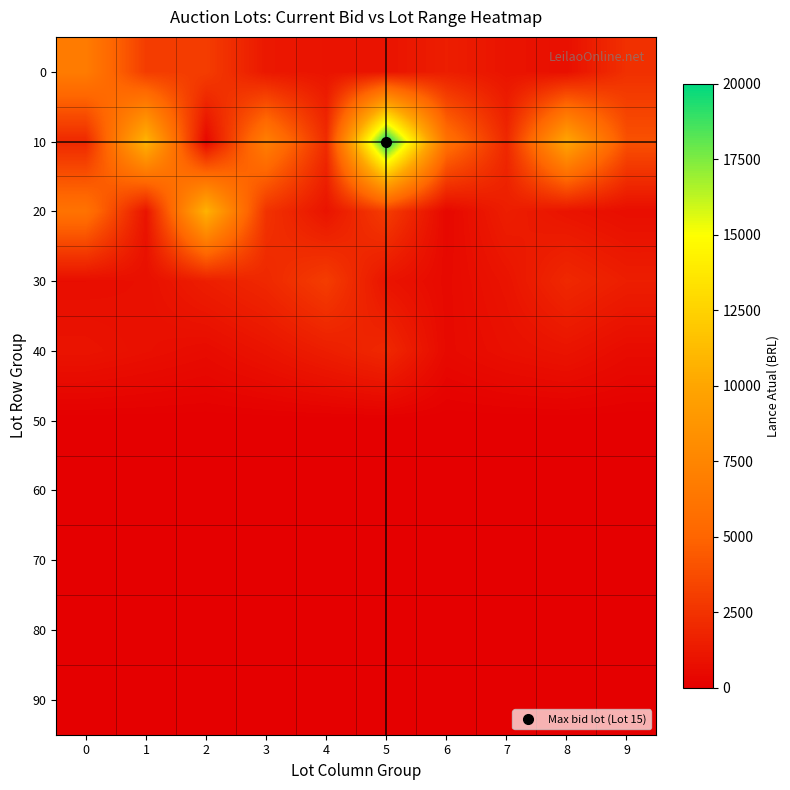

Rank the series at 7 from lowest to highest value.

50, 60, 70, 80, 90, 40, 0, 30, 20, 10